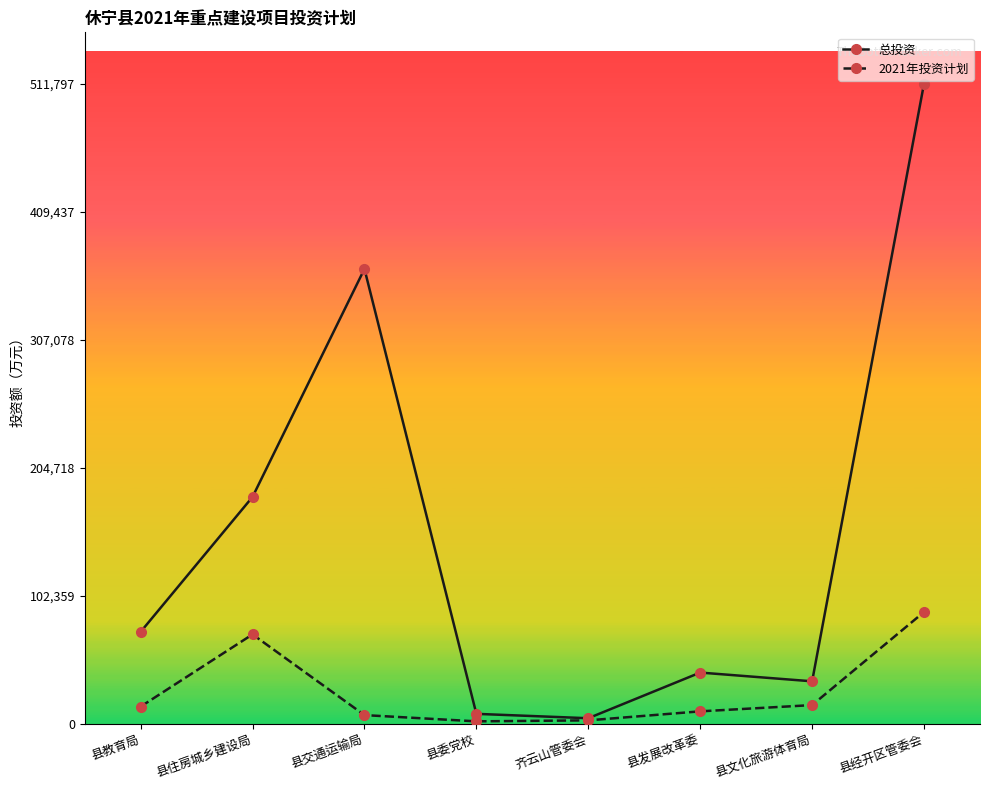

What is the difference between the maximum and minimum values in the 2021年投资计划 series?

87432